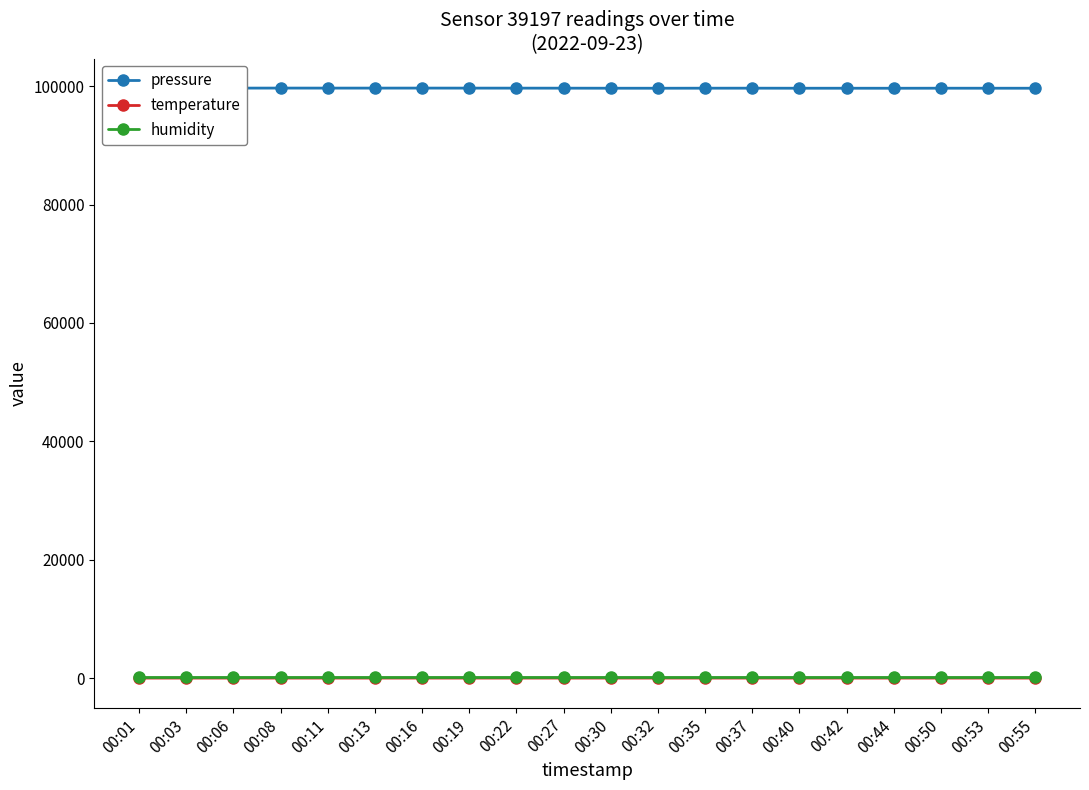

True or false: humidity and pressure cross at least once.

False